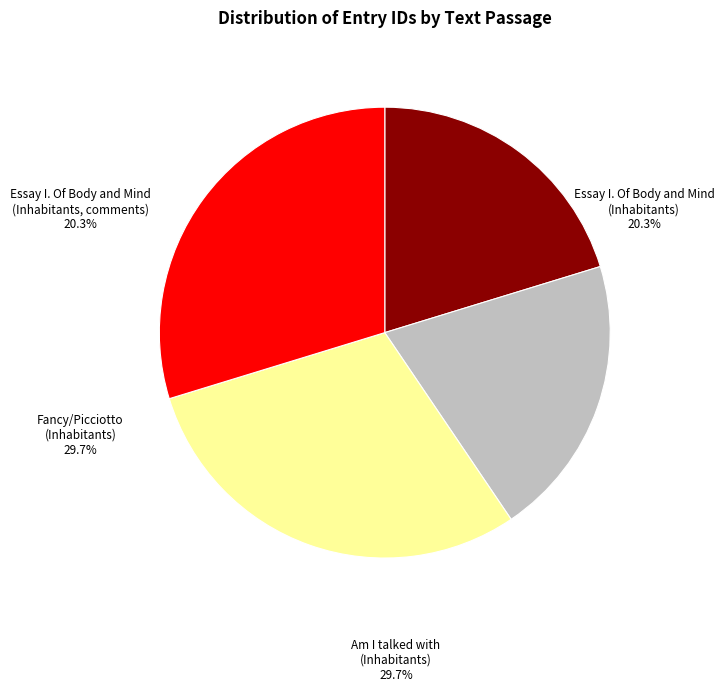

How much of the chart is everything except Essay I. Of Body and Mind
(Inhabitants, comments)?

79.7%